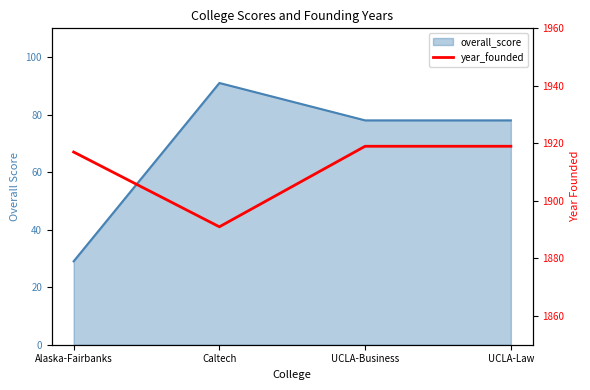

How many data points are less than 1919?

2